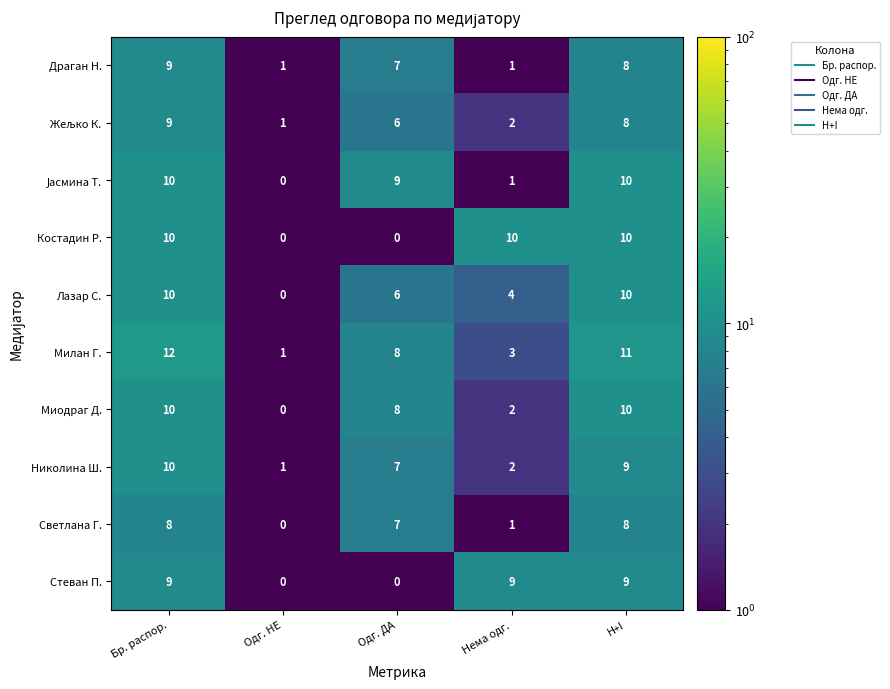

Which series has the largest range (max minus min)?

Милан Г.